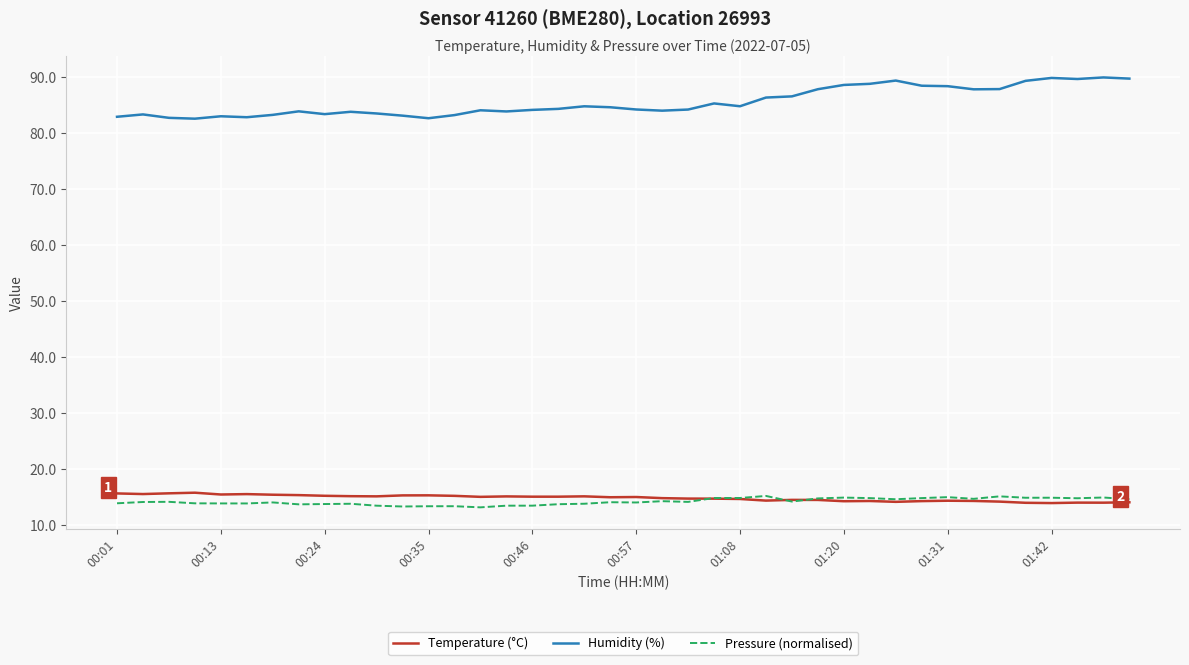

True or false: Temperature (°C) and Humidity (%) intersect in this chart.

False